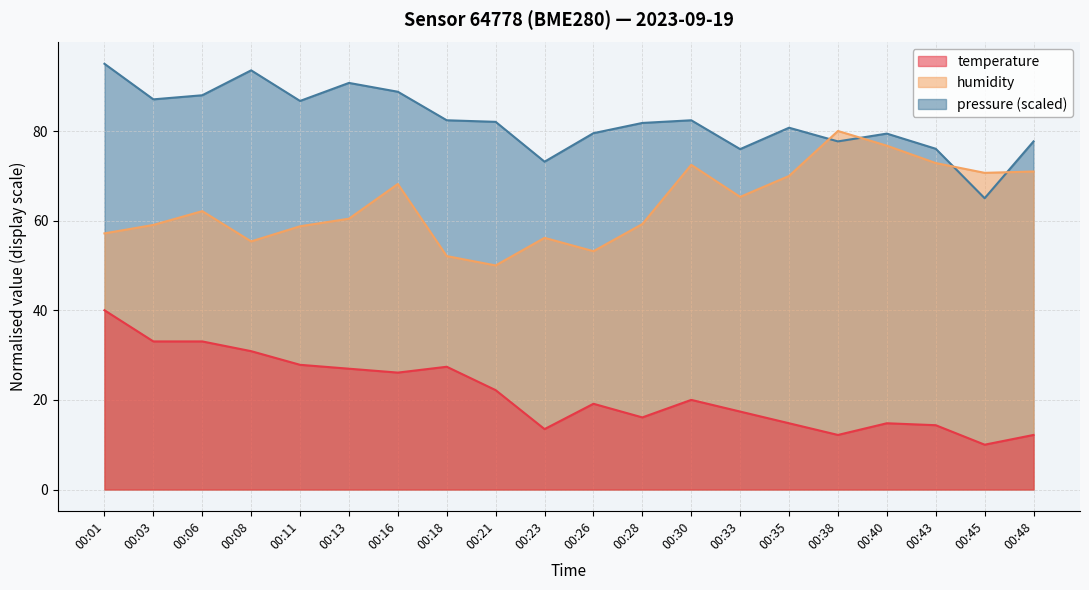

What value does the humidity series have at 00:33?

65.3